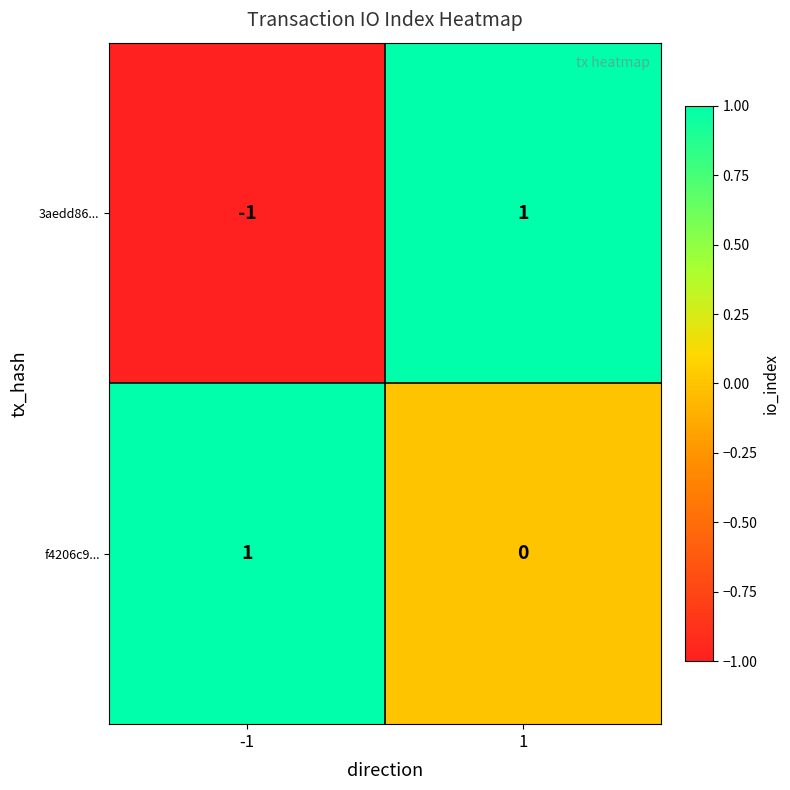

Which series has the largest total across all categories?

f4206c9...